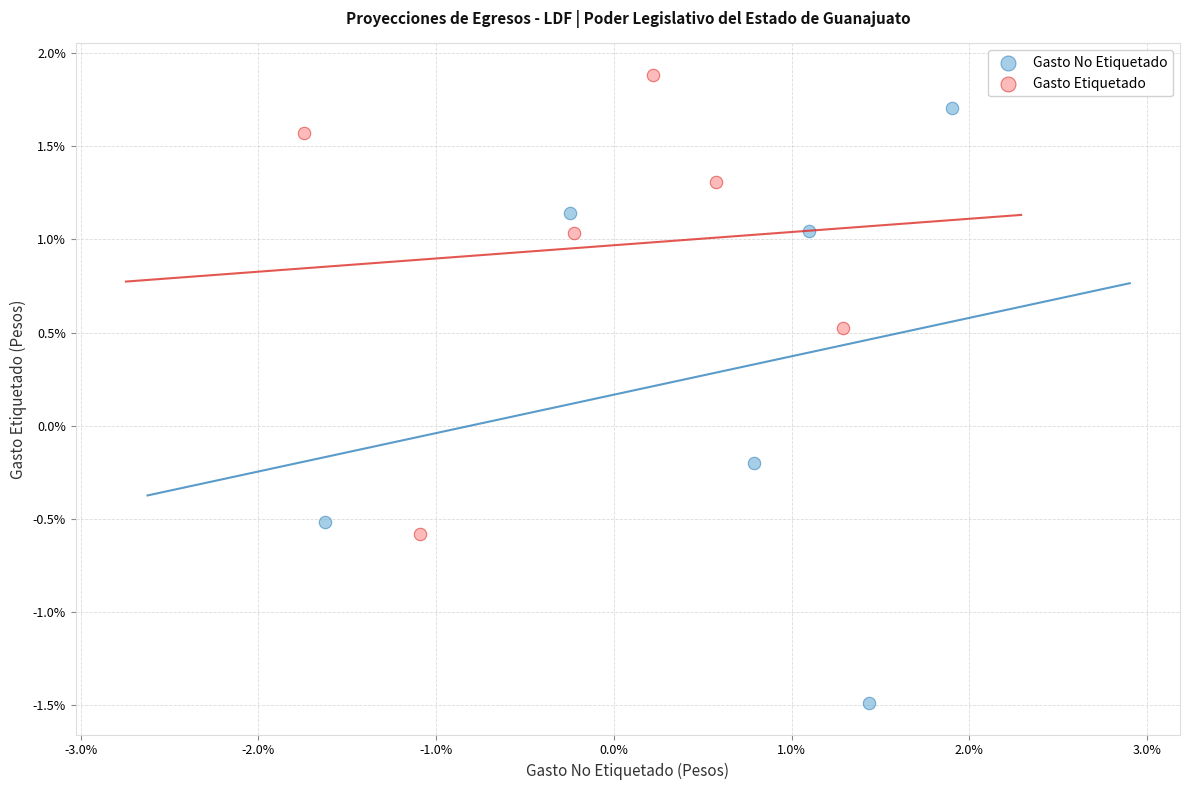

Which series has the largest Y range (max minus min)?

Gasto No Etiquetado